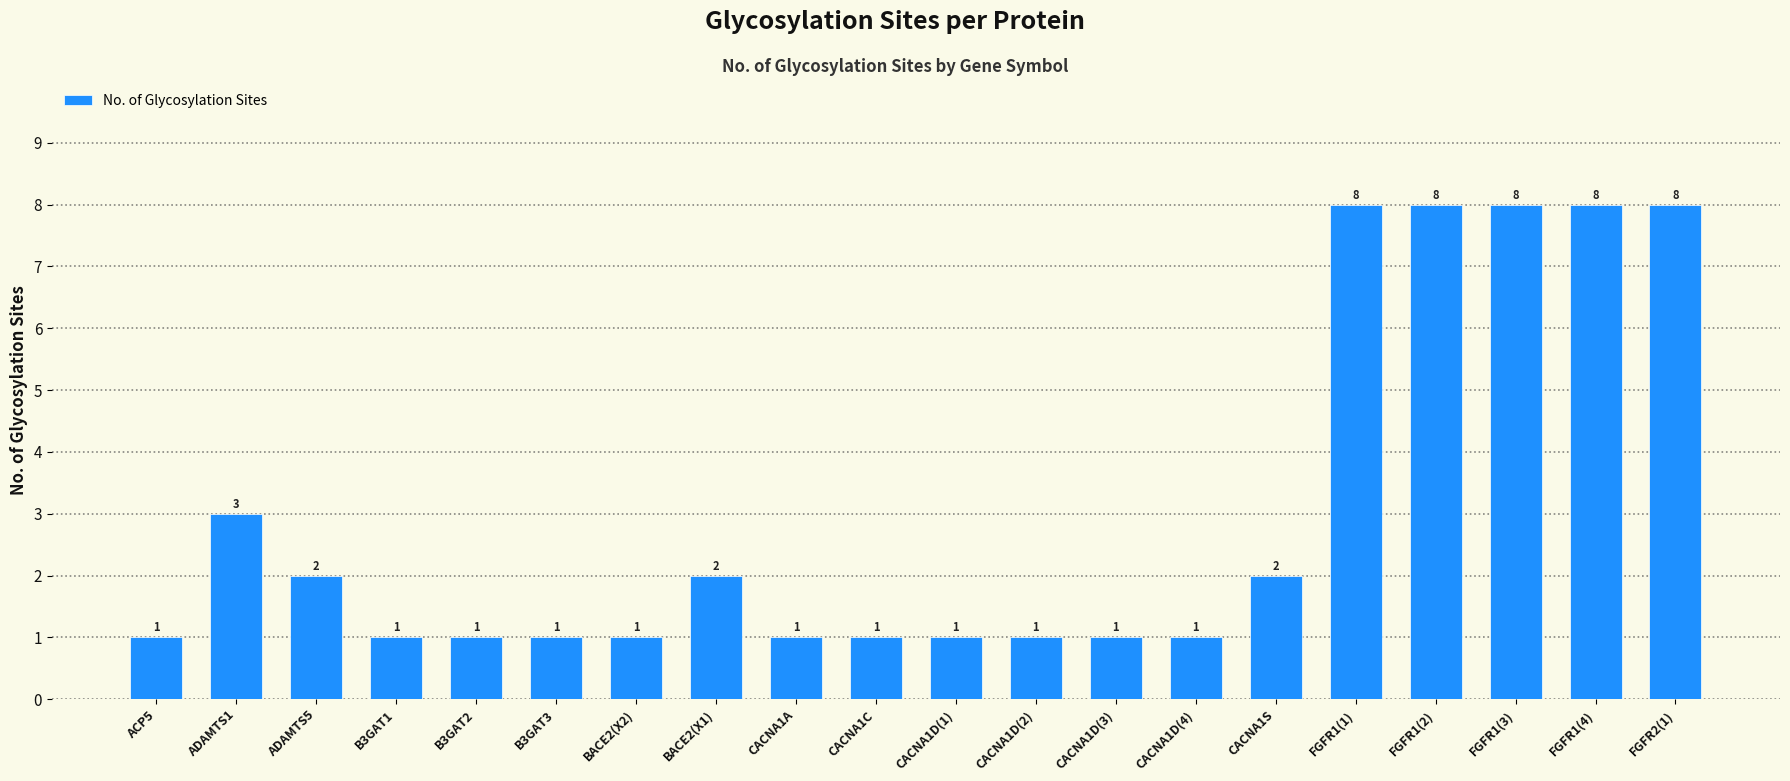

Reading left to right, transcribe all the data shown in this chart.

1	3	2	1	1	1	1	2	1	1	1	1	1	1	2	8	8	8	8	8